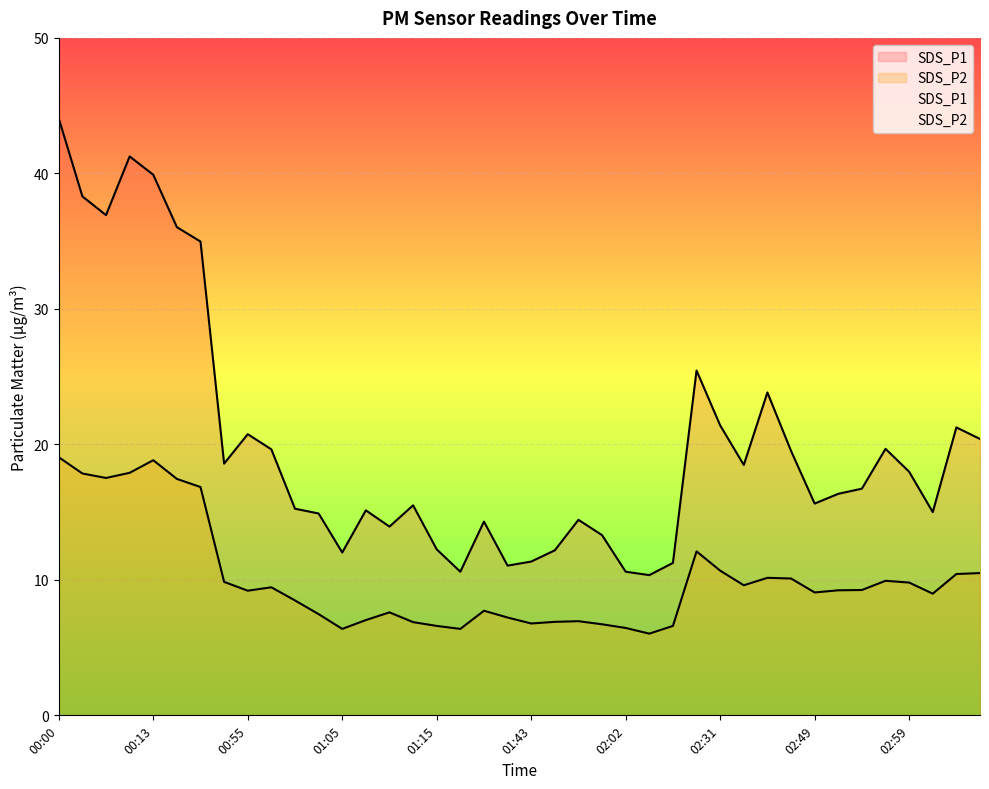

How many values in the SDS_P2 series exceed 9?

22